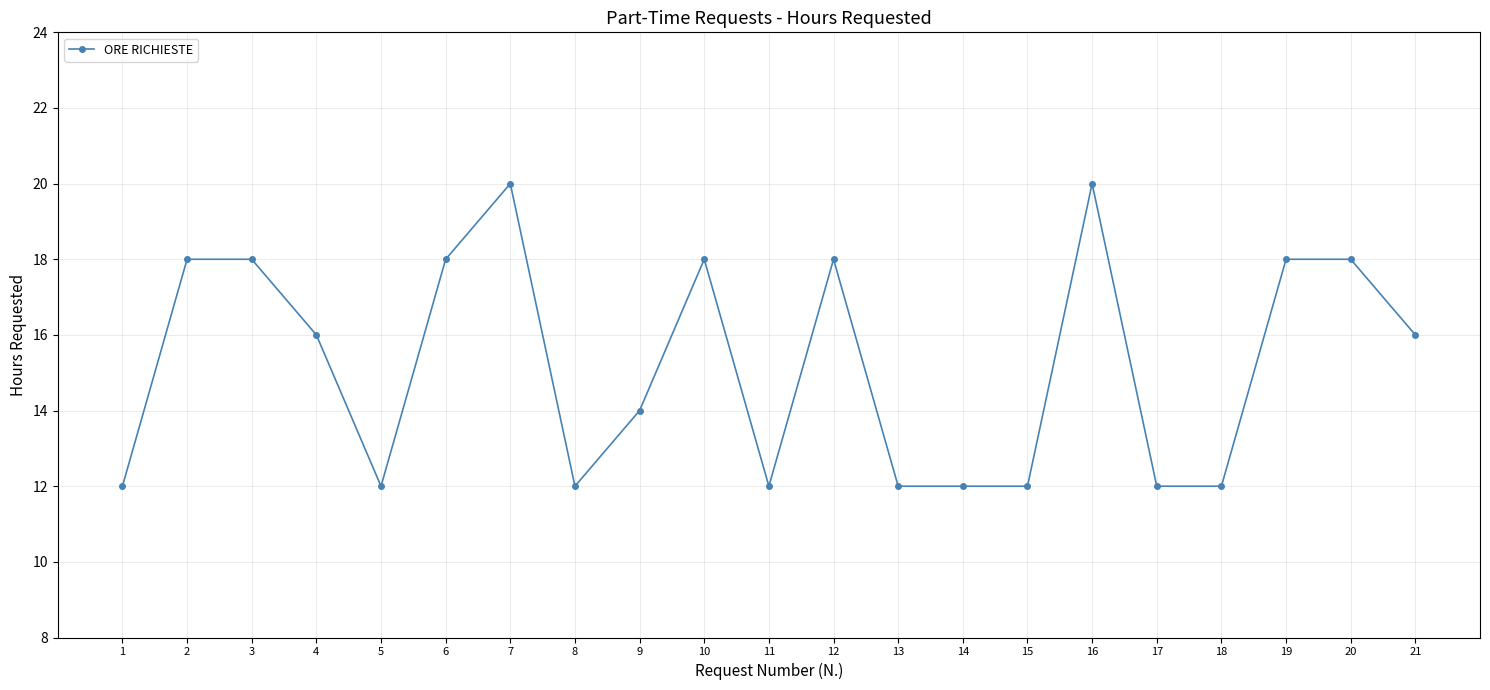

Reading right to left, extract all data points from this chart.

21=16	20=18	19=18	18=12	17=12	16=20	15=12	14=12	13=12	12=18	11=12	10=18	9=14	8=12	7=20	6=18	5=12	4=16	3=18	2=18	1=12